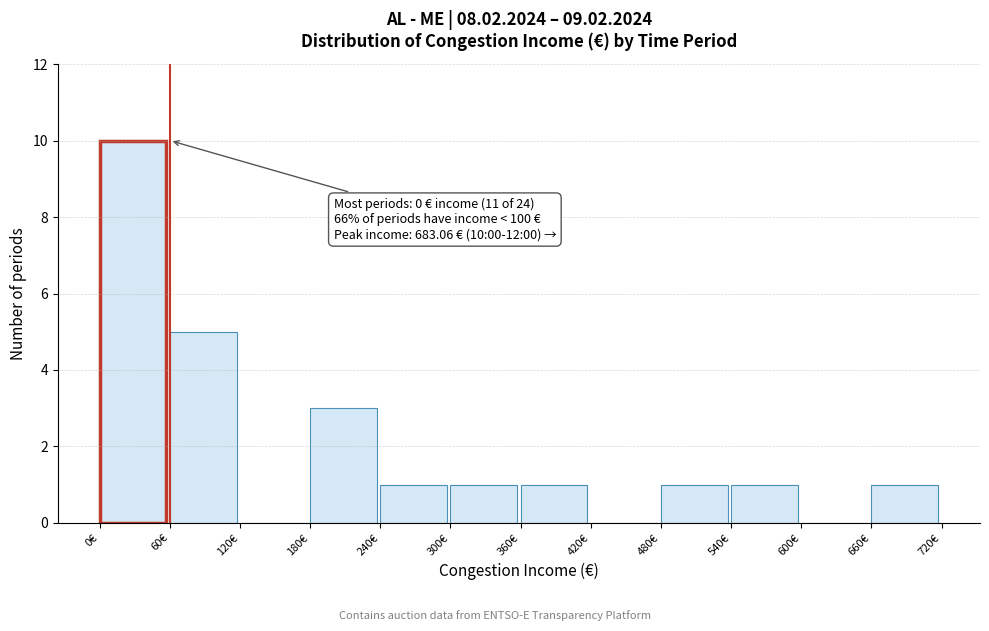

Over which range of the x-axis is the bar tallest?

0 to 60